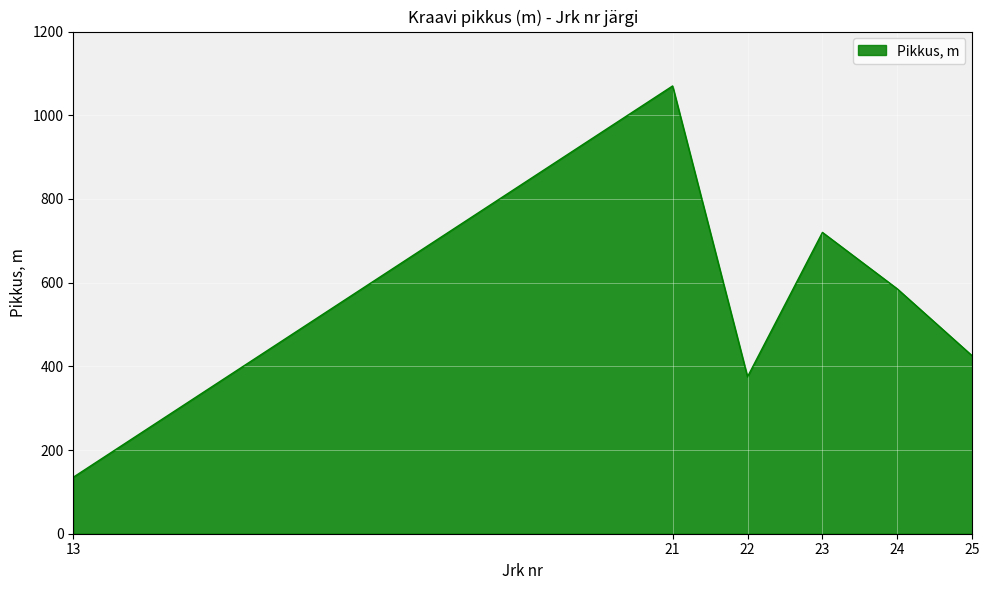

What is the sum of all values?

3310